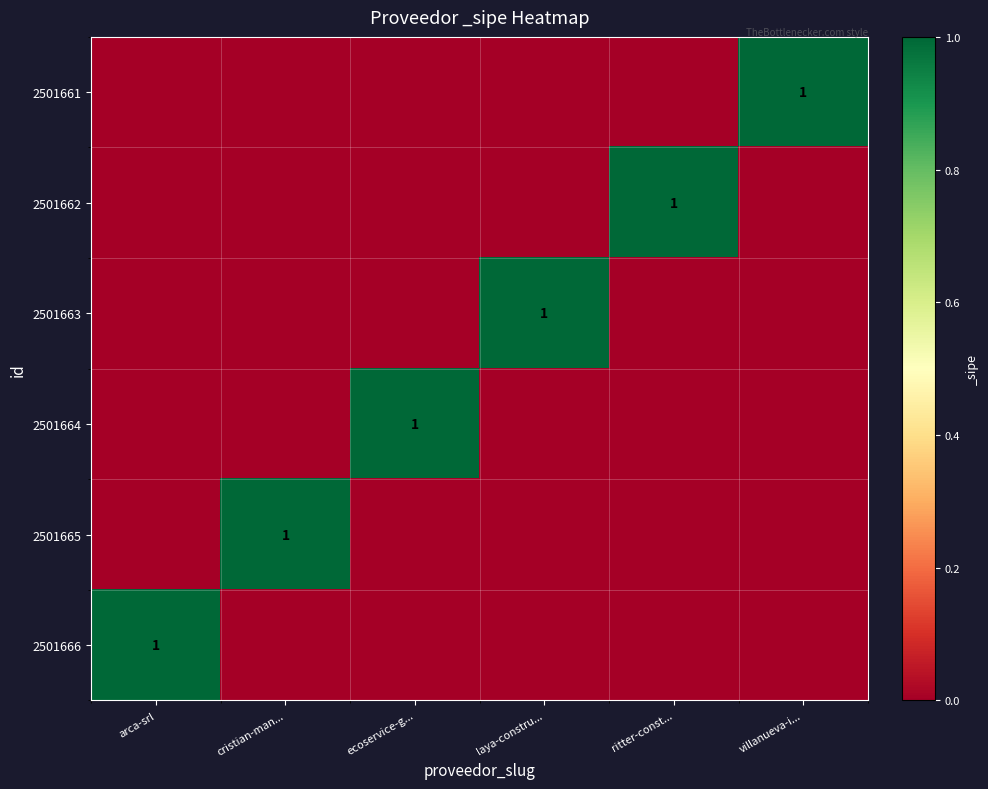

Count the number of data series in this chart.

6